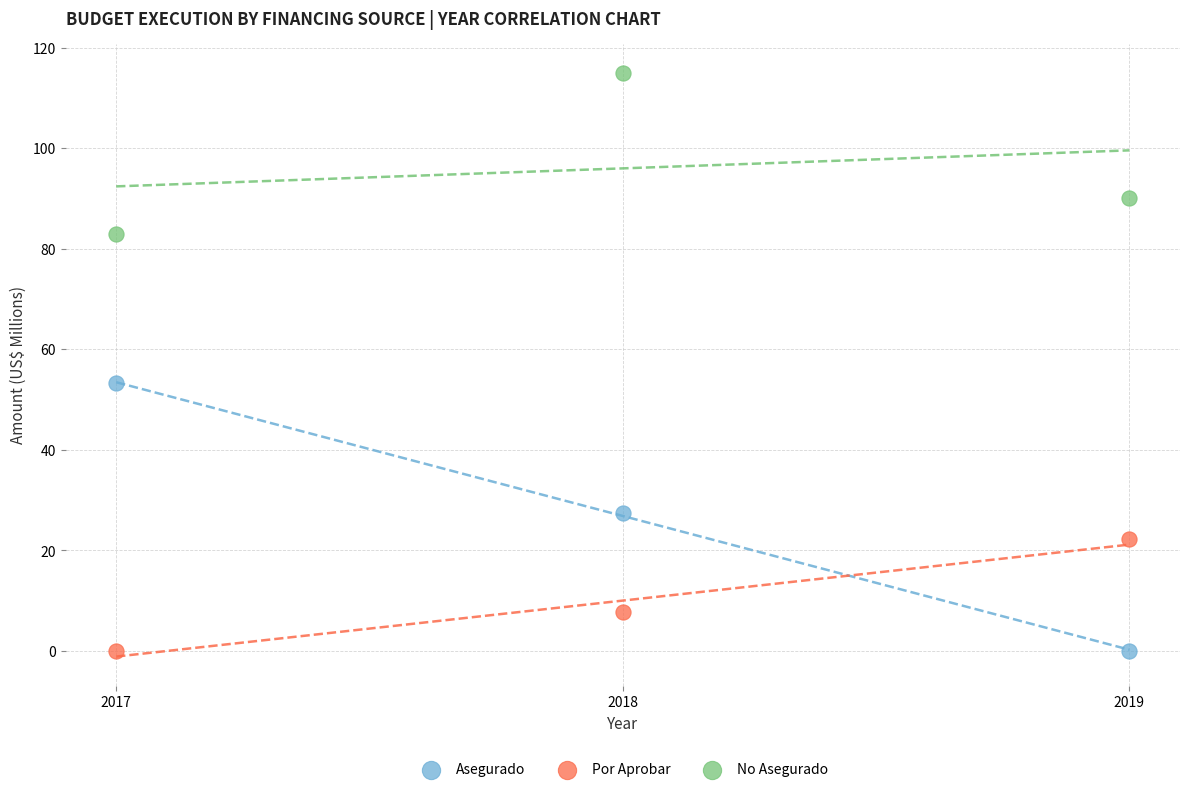

In the No Asegurado series, what Y value is closest to 98?

90.1